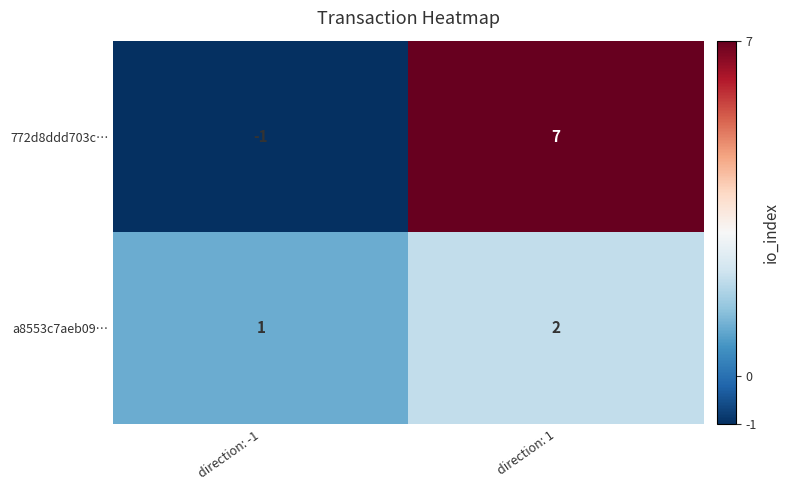

At direction: 1, list the series in order from smallest to largest.

a8553c7aeb09…, 772d8ddd703c…